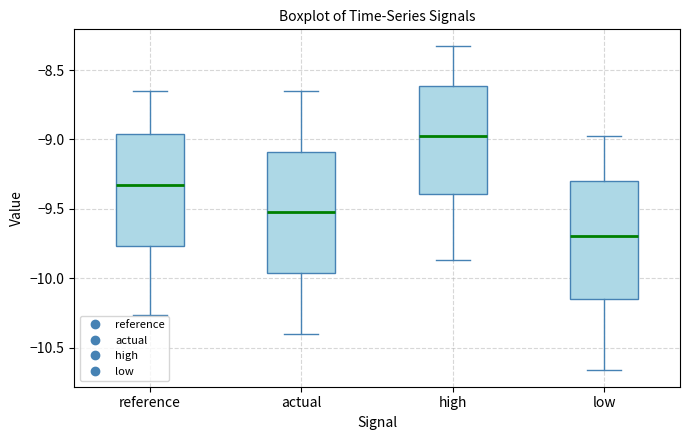

Which box's median line is the highest?

high